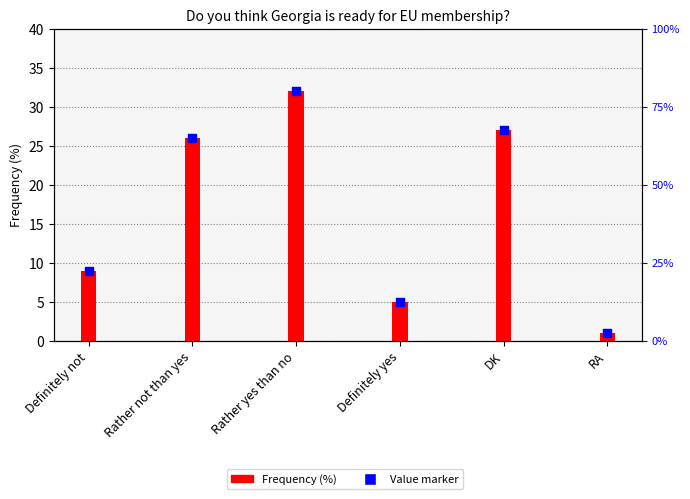

Which series has the largest total across all categories?

Frequency (%)